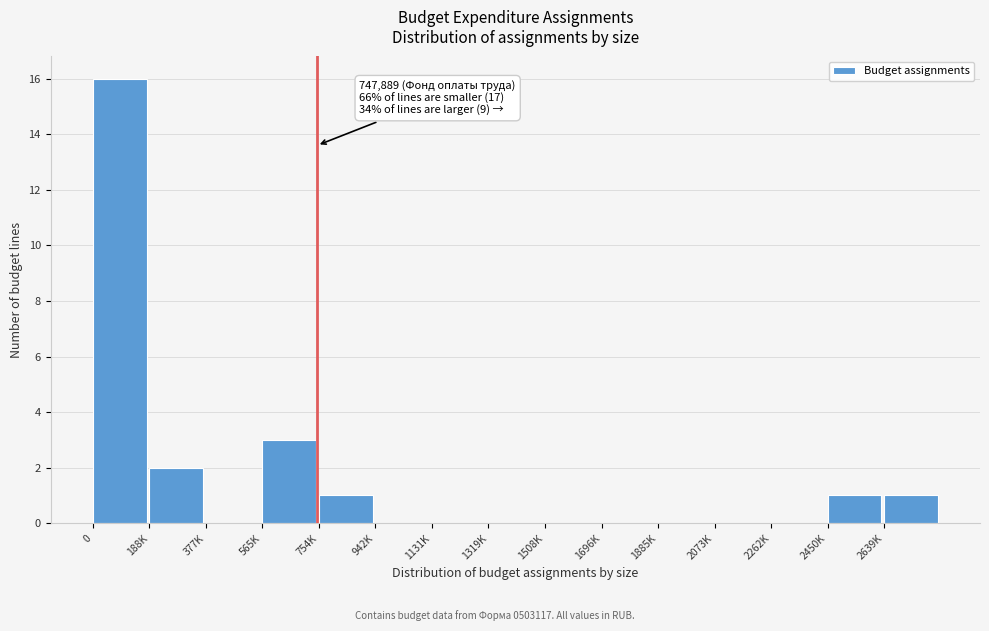

Reading left to right, list all the values displayed in this chart.

0=16	188K=2	377K=0	565K=3	754K=1	942K=0	1131K=0	1319K=0	1508K=0	1696K=0	1885K=0	2073K=0	2262K=0	2450K=1	2639K=1